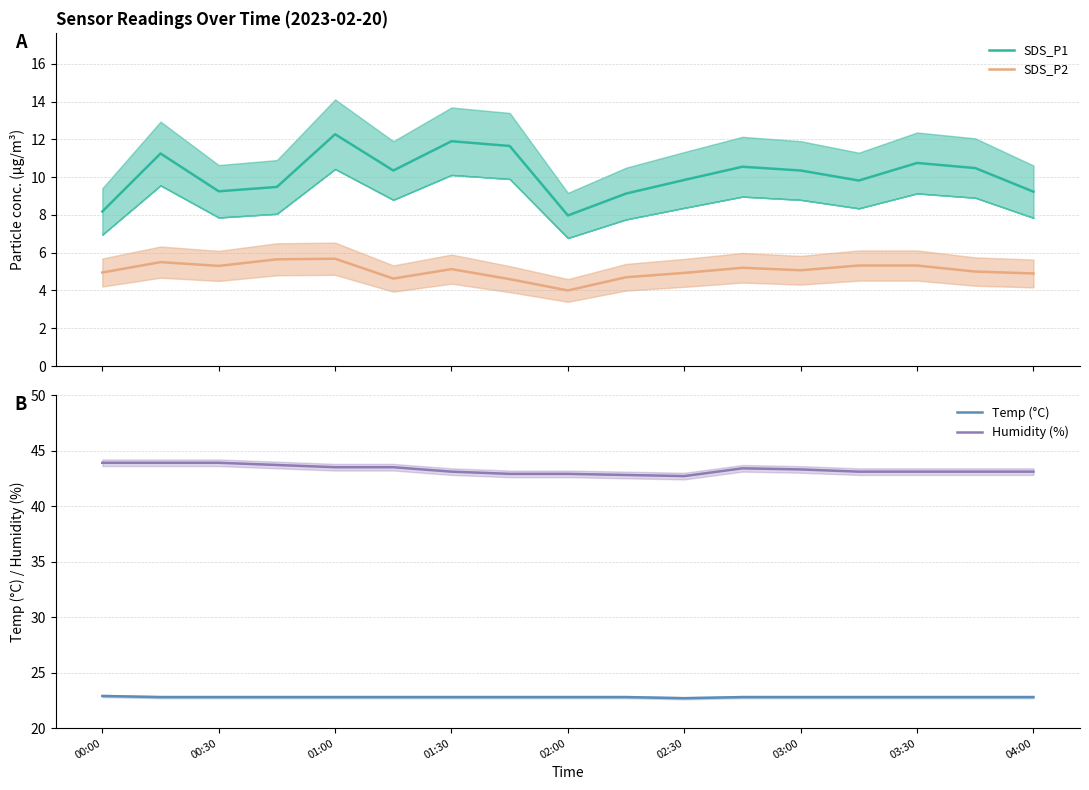

The value of SDS_P1 at 00:00 is 12.2. True or false?

False